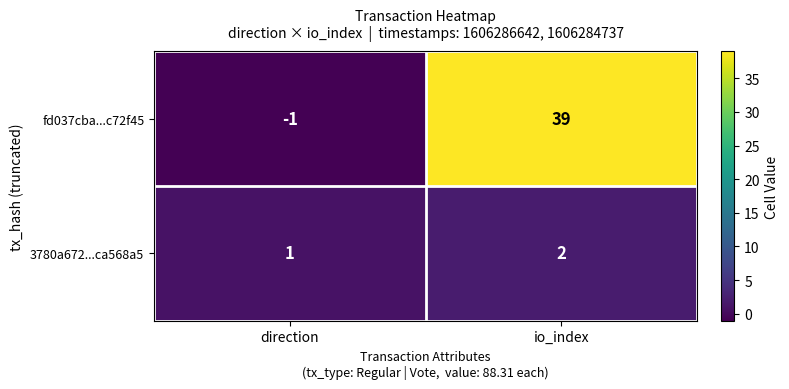

What is the sum of the 3780a672...ca568a5 values at direction and io_index?

3